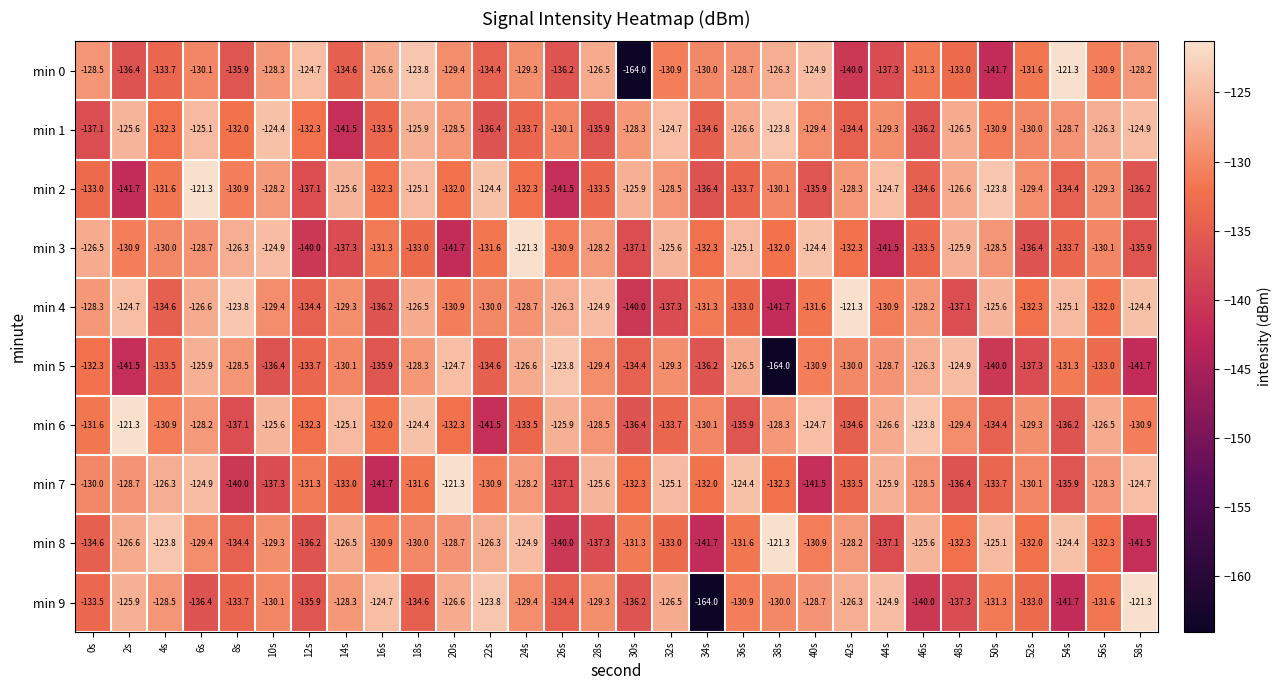

Between 14s and 20s, which series saw the biggest shift?

min 1